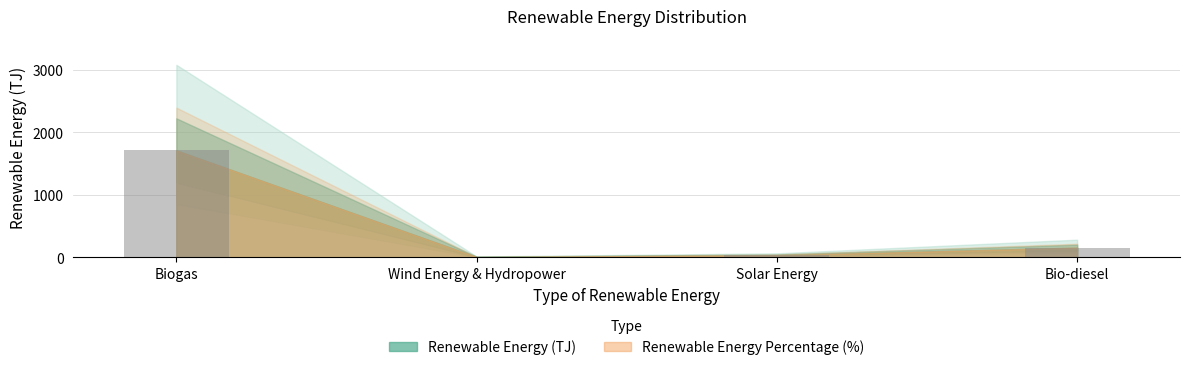

Which label corresponds to the largest value in the chart?

Biogas